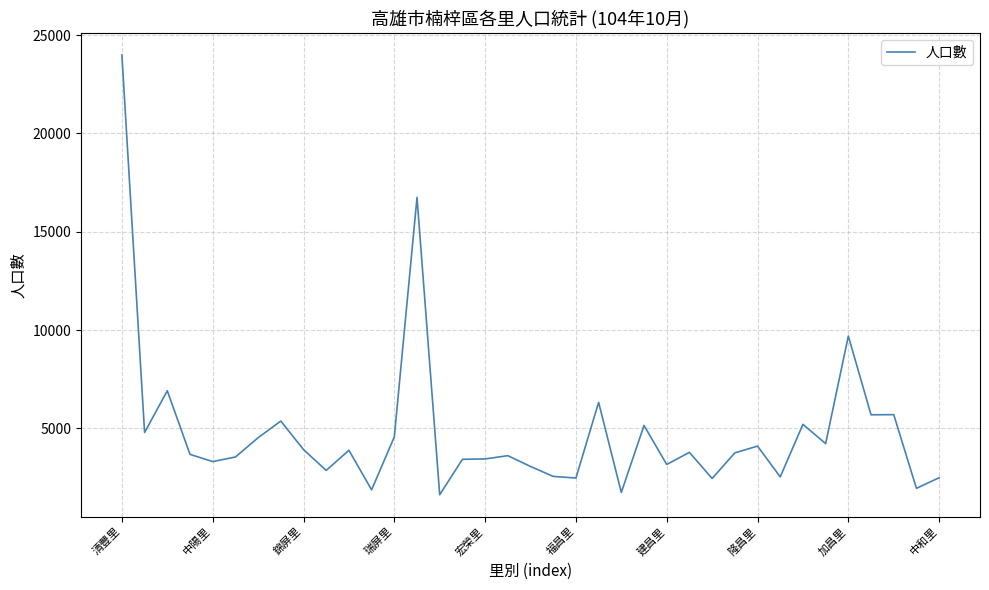

How many lines are shown in the chart?

1